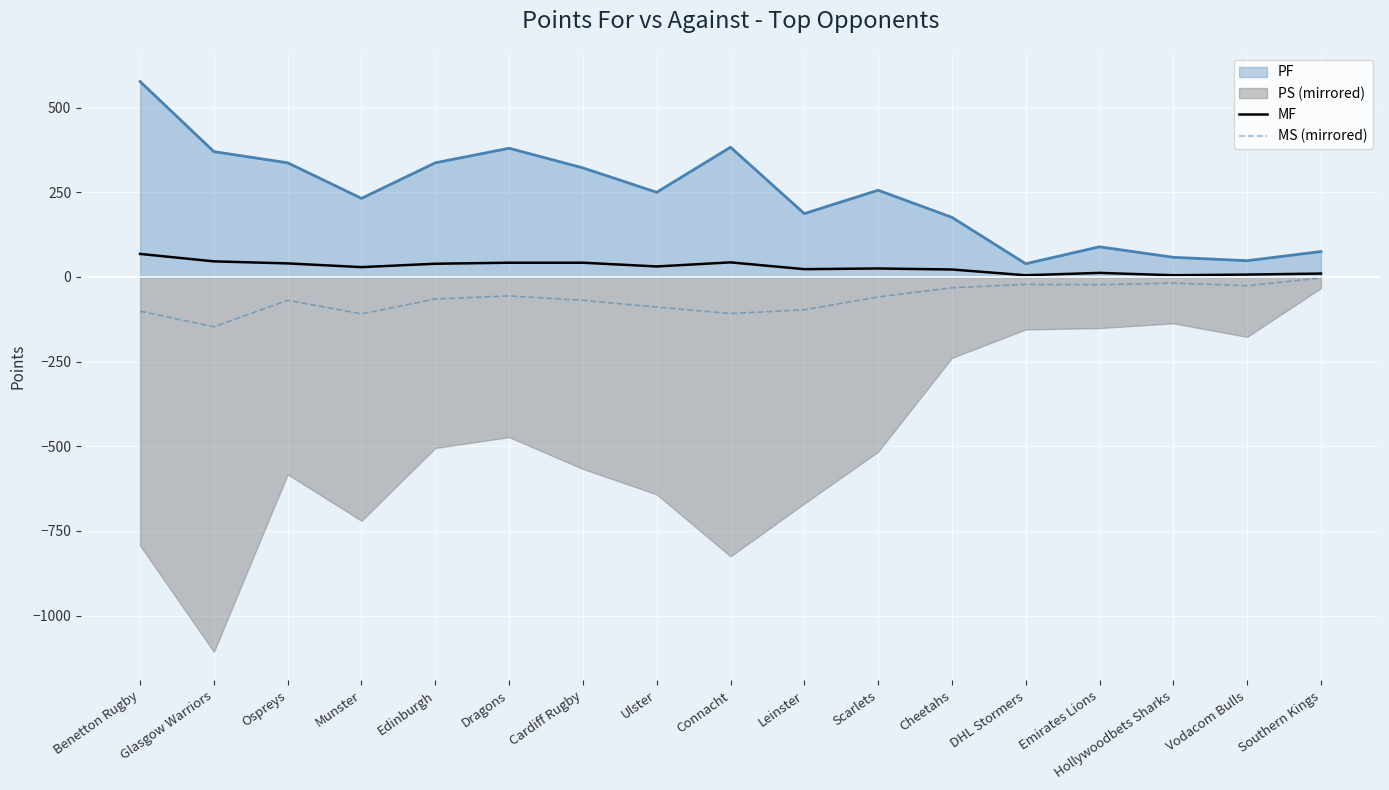

What is the difference between the maximum and minimum values in the MF series?

63